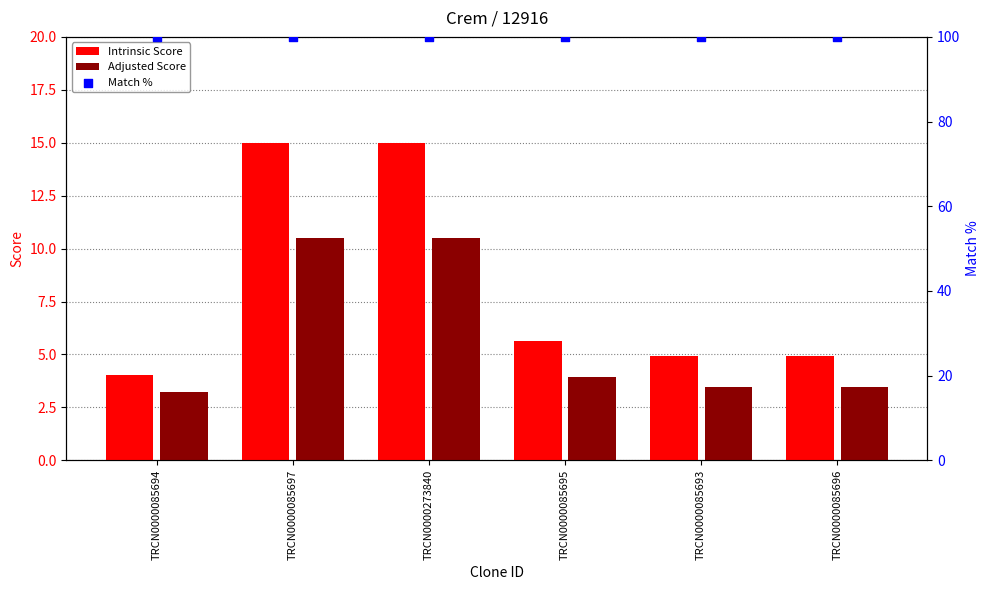

Which series reaches the minimum Y coordinate?

Adjusted Score